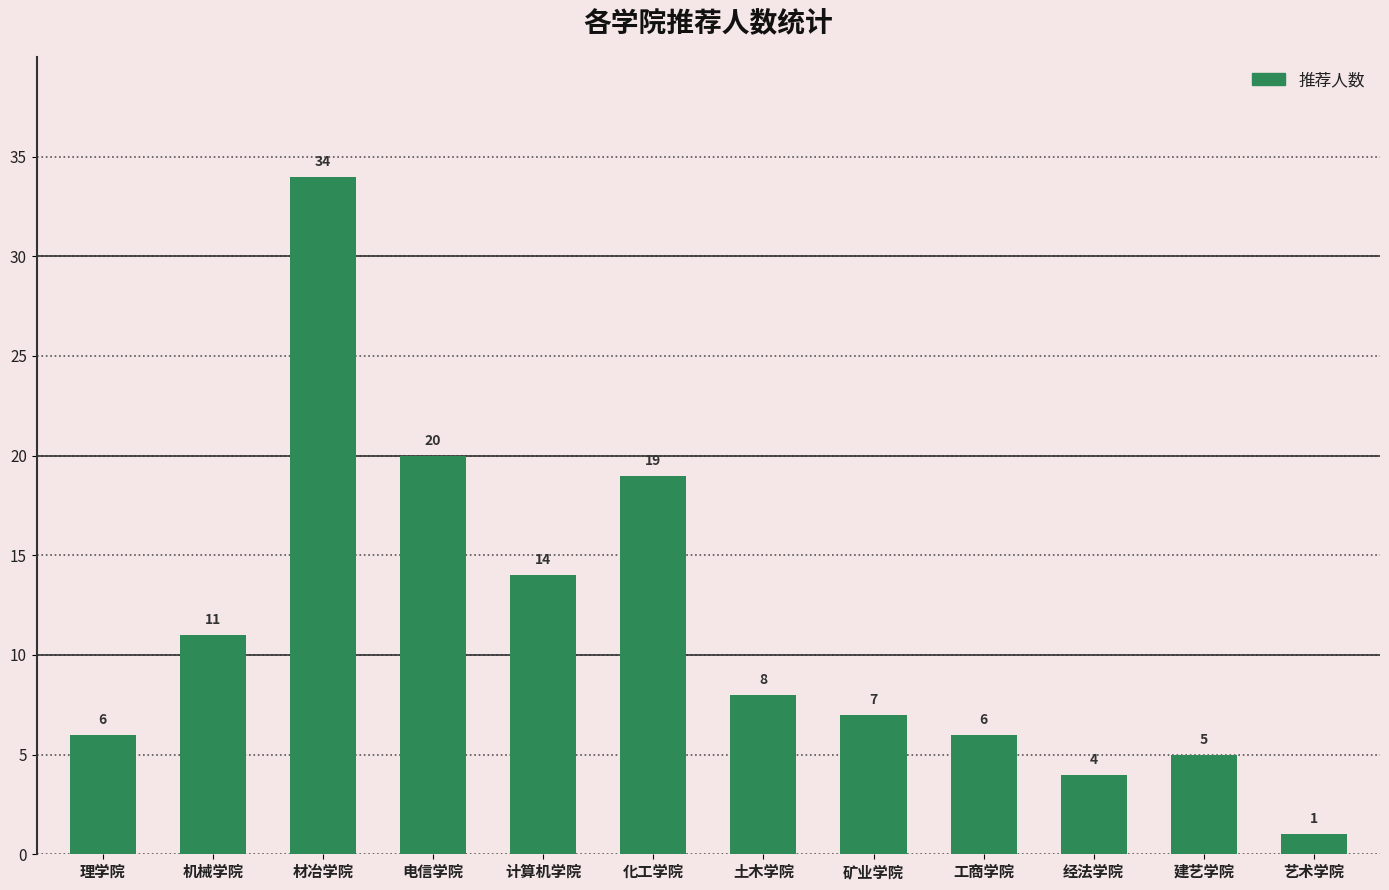

The value at 计算机学院 is 23. True or false?

False